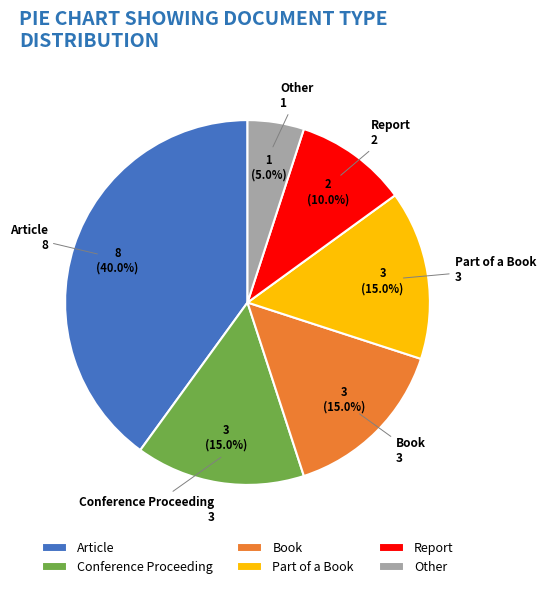

Does Report represent more than half of the total?

No